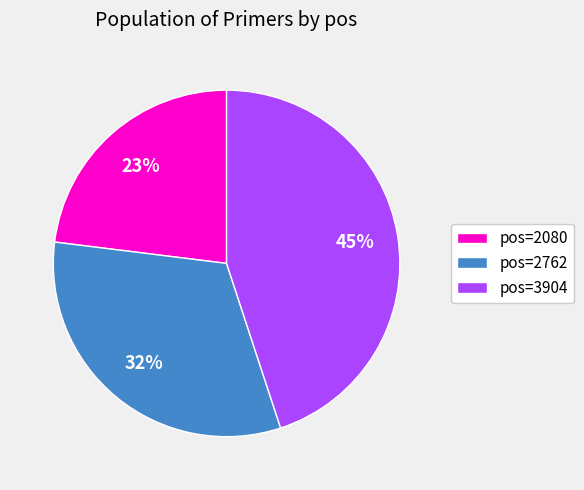

To the nearest percent, what is the difference between the largest and smallest slice percentages?

22%